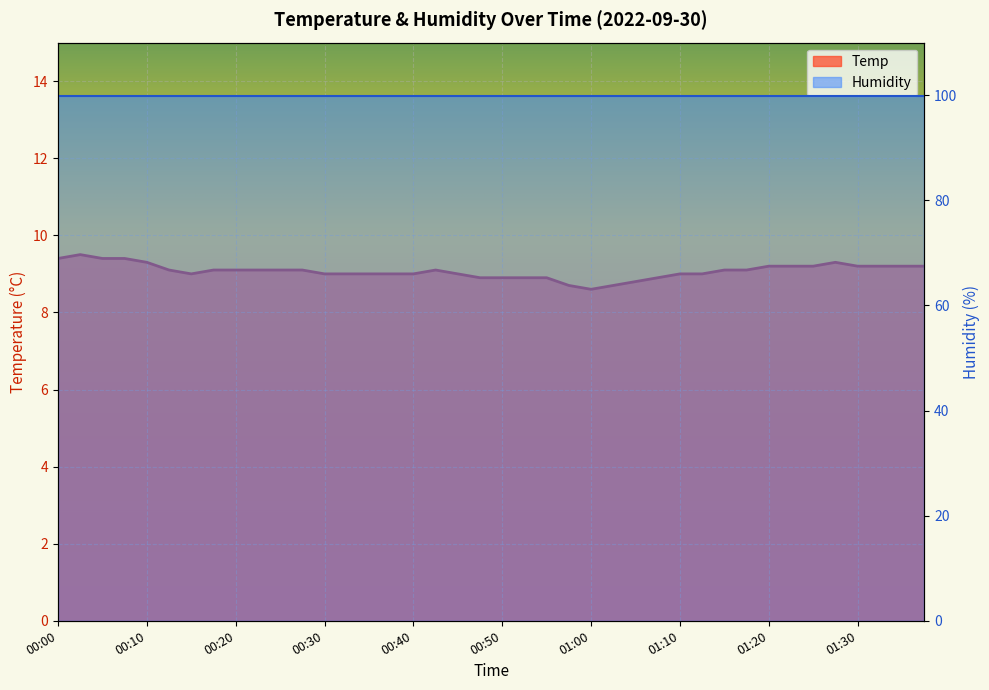

Reading left to right, what are all the values shown in this chart?

00:00=9.4	00:03=9.5	00:05=9.4	00:08=9.4	00:10=9.3	00:12=9.1	00:15=9.0	00:17=9.1	00:20=9.1	00:22=9.1	00:25=9.1	00:27=9.1	00:30=9.0	00:32=9.0	00:35=9.0	00:37=9.0	00:40=9.0	00:42=9.1	00:45=9.0	00:47=8.9	00:50=8.9	00:52=8.9	00:55=8.9	00:57=8.7	01:00=8.6	01:02=8.7	01:05=8.8	01:07=8.9	01:10=9.0	01:12=9.0	01:15=9.1	01:17=9.1	01:20=9.2	01:22=9.2	01:25=9.2	01:28=9.3	01:30=9.2	01:33=9.2	01:36=9.2	01:38=9.2